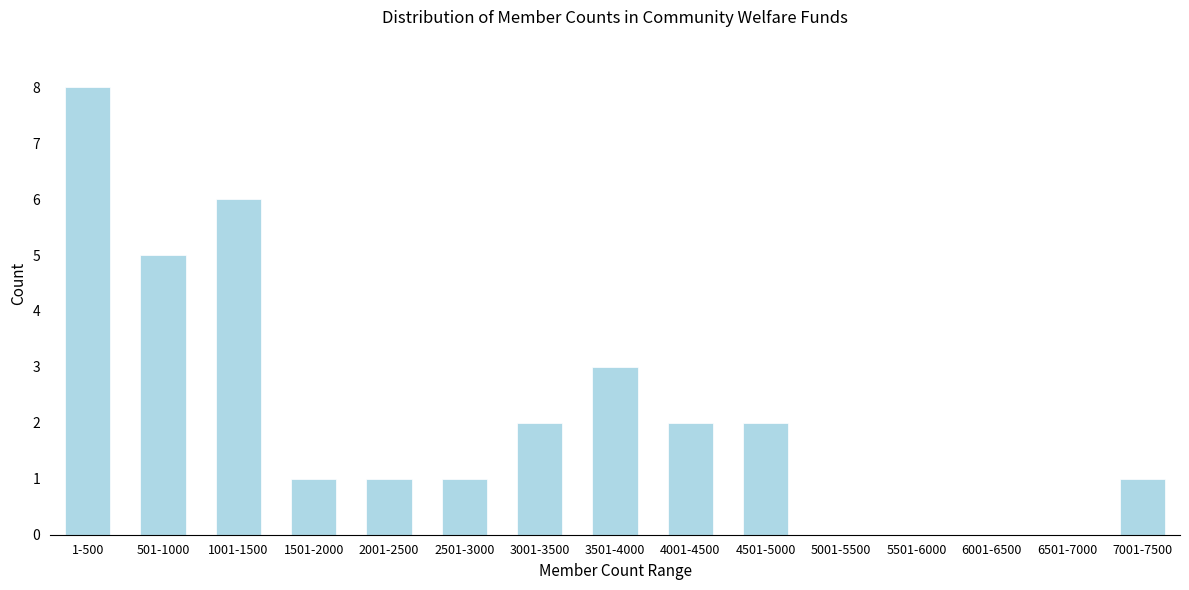

Reading left to right, what are all the values shown in this chart?

1-500=8	501-1000=5	1001-1500=6	1501-2000=1	2001-2500=1	2501-3000=1	3001-3500=2	3501-4000=3	4001-4500=2	4501-5000=2	5001-5500=0	5501-6000=0	6001-6500=0	6501-7000=0	7001-7500=1